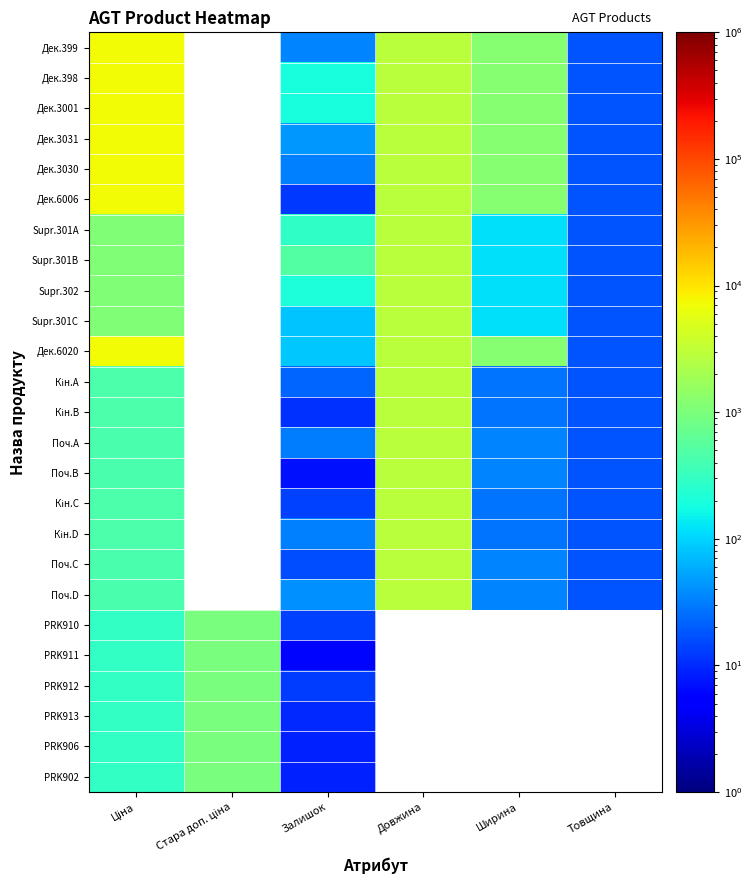

At which label does Дек.3030 reach its peak?

Ціна